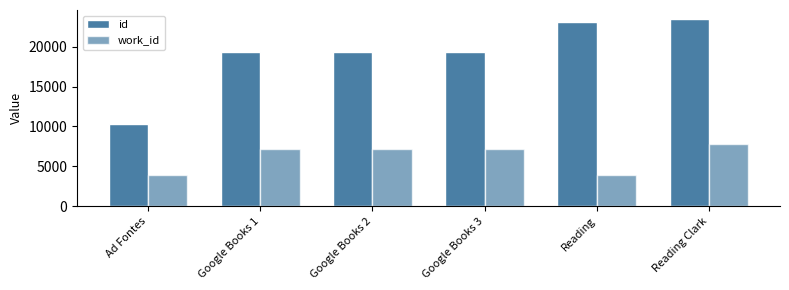

How many categories are shown in the chart?

6